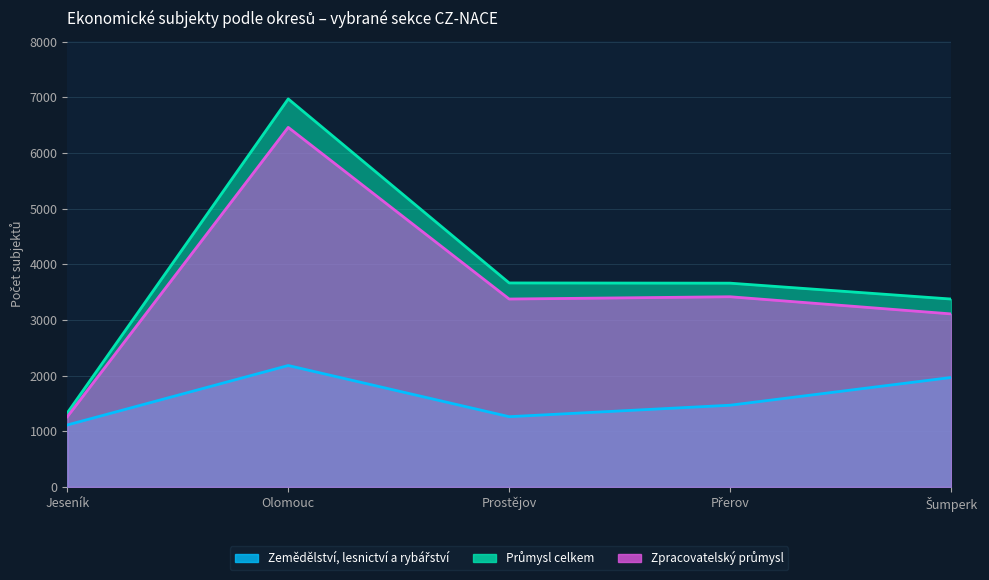

Read the Zpracovatelský průmysl value at Šumperk, to the nearest 10.

3110